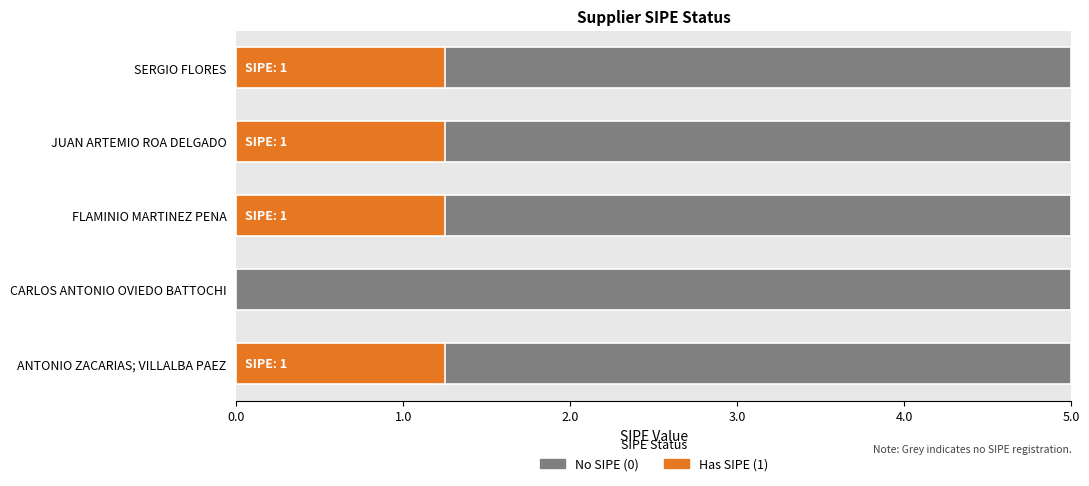

What is the sum of the values at CARLOS ANTONIO OVIEDO BATTOCHI and ANTONIO ZACARIAS; VILLALBA PAEZ?

1